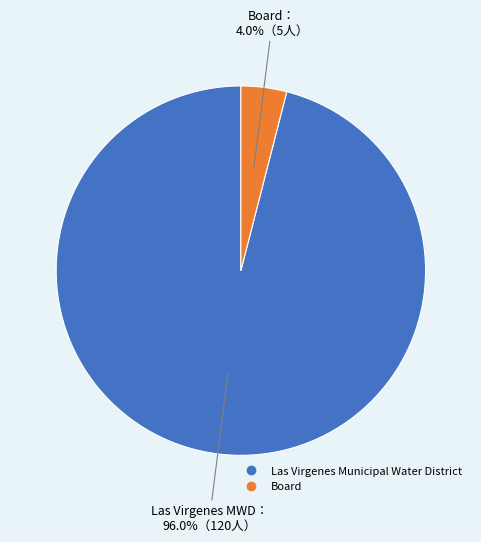

Which slice represents more than half of the pie?

Las Virgenes Municipal Water District